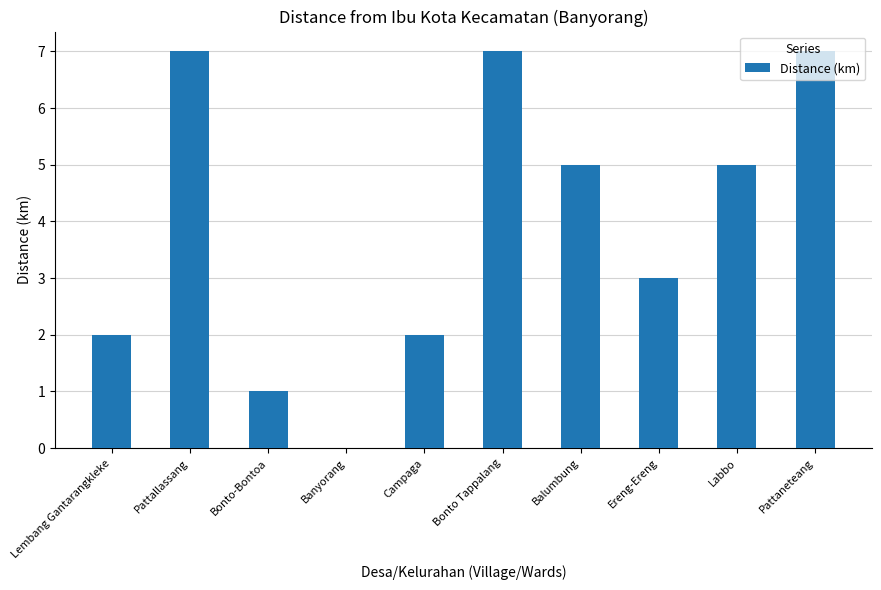

What is the sum of all values?

39